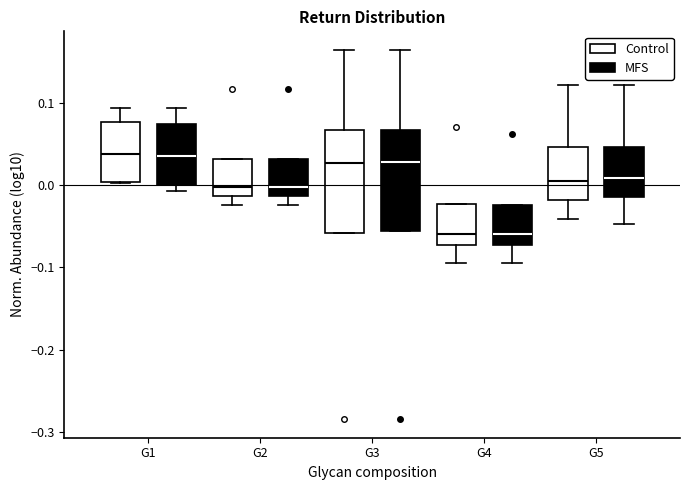

Where is the upper edge of the box for G5 (MFS) on the y-axis? The values are not printed on the chart, so give them approximately, as read against the axis.

0.05